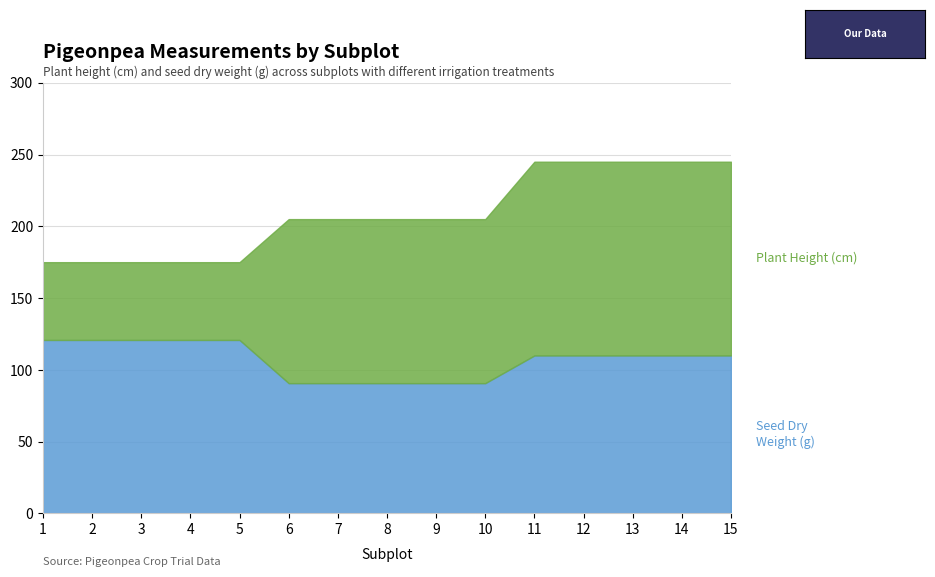

True or false: Plant Height (cm) and Seed Dry Weight (g) cross at least once.

False